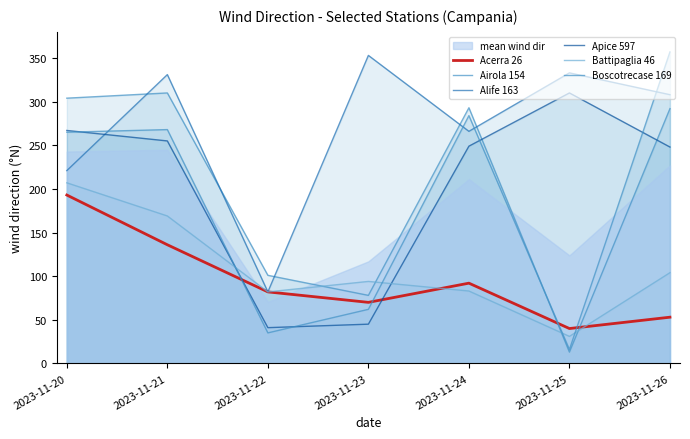

What is the average value of the Acerra 26 series?

95